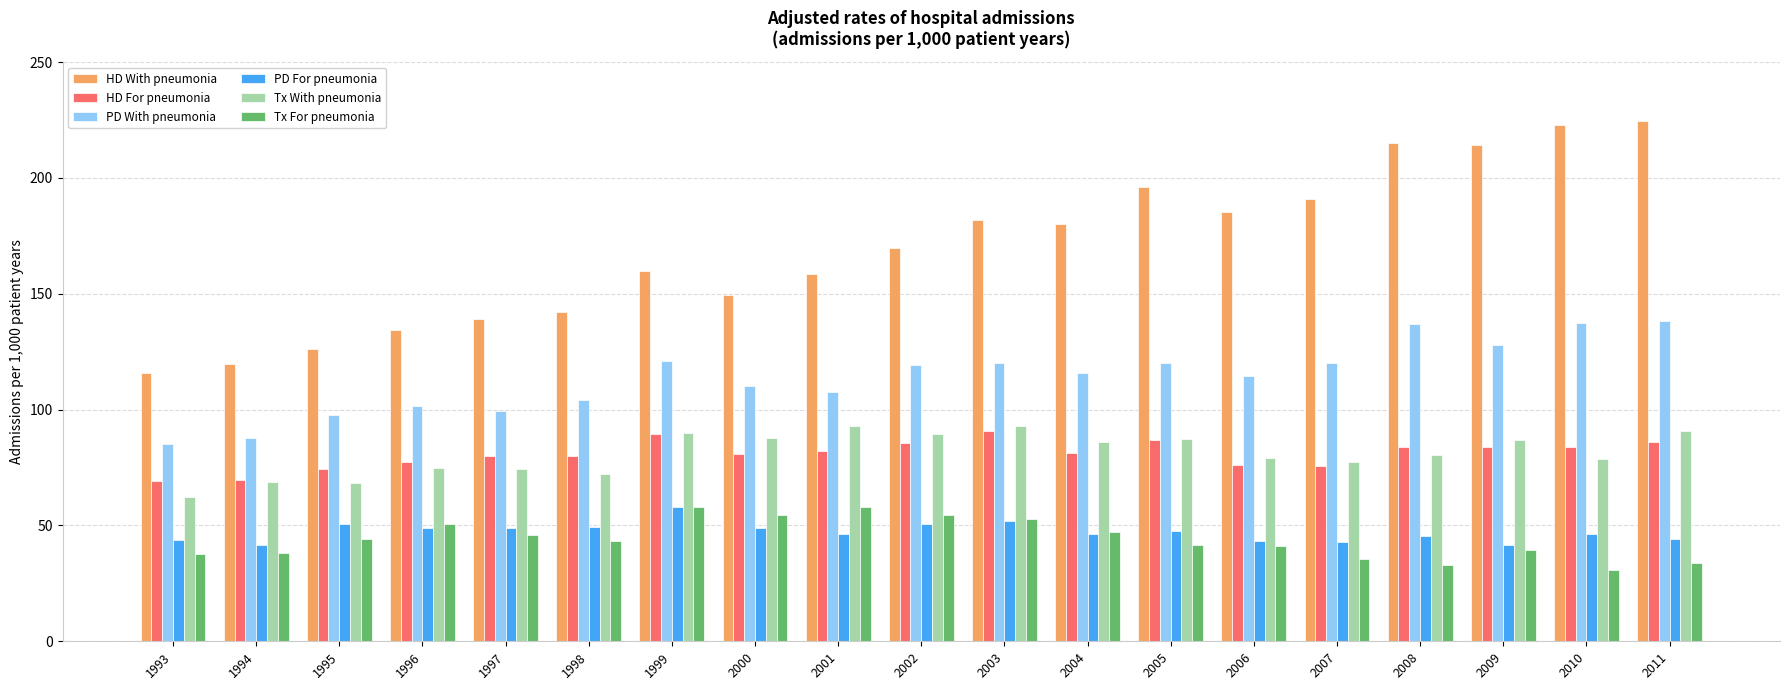

The HD With pneumonia series shows 139.1 at 1997. True or false?

True